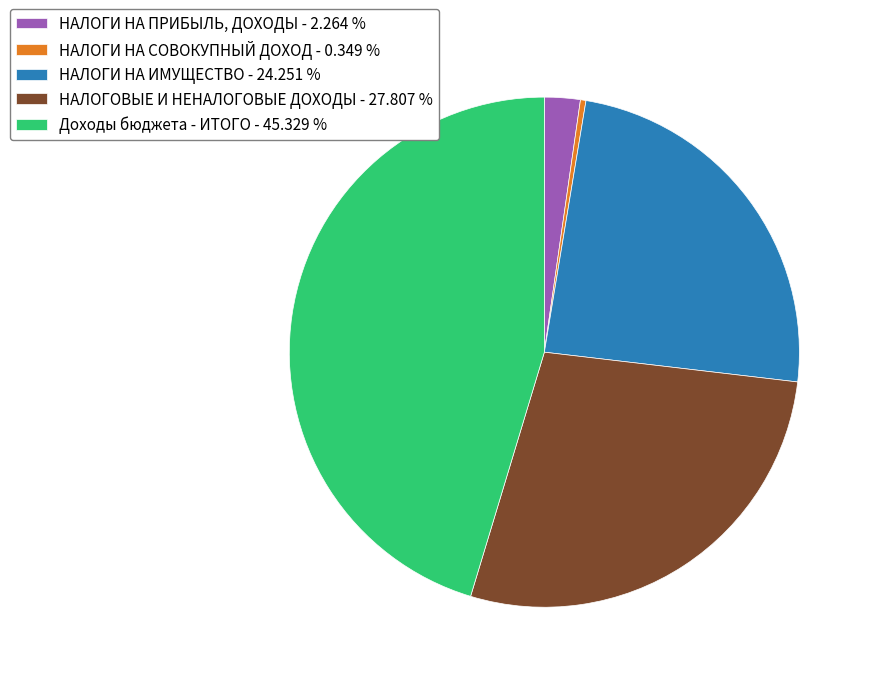

Does Доходы бюджета - ИТОГО - 45.329 % represent more than half of the total?

No